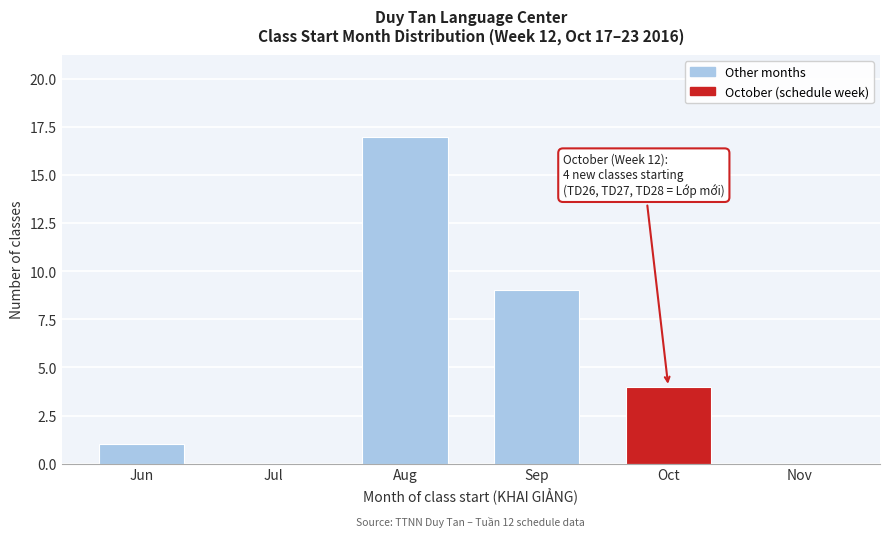

Reading right to left, extract all data points from this chart.

Nov=0	Oct=4	Sep=9	Aug=17	Jul=0	Jun=1